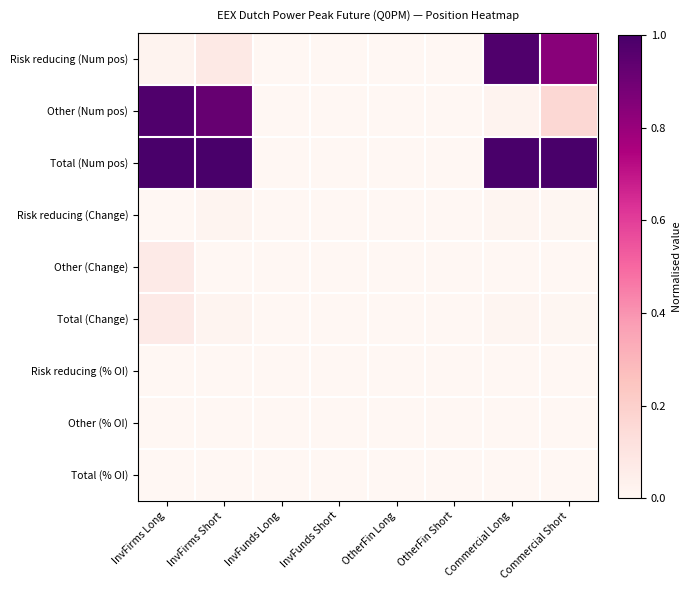

List the series in order of their peak value, highest first.

Total (Num pos), Other (Num pos), Risk reducing (Num pos), Other (Change), Total (Change), Risk reducing (Change), Total (% OI), Other (% OI), Risk reducing (% OI)